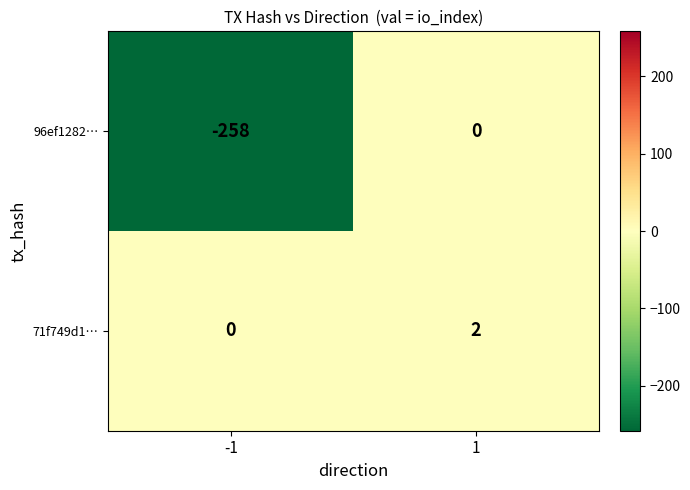

The 71f749d1… series shows 1 at 1. True or false?

False